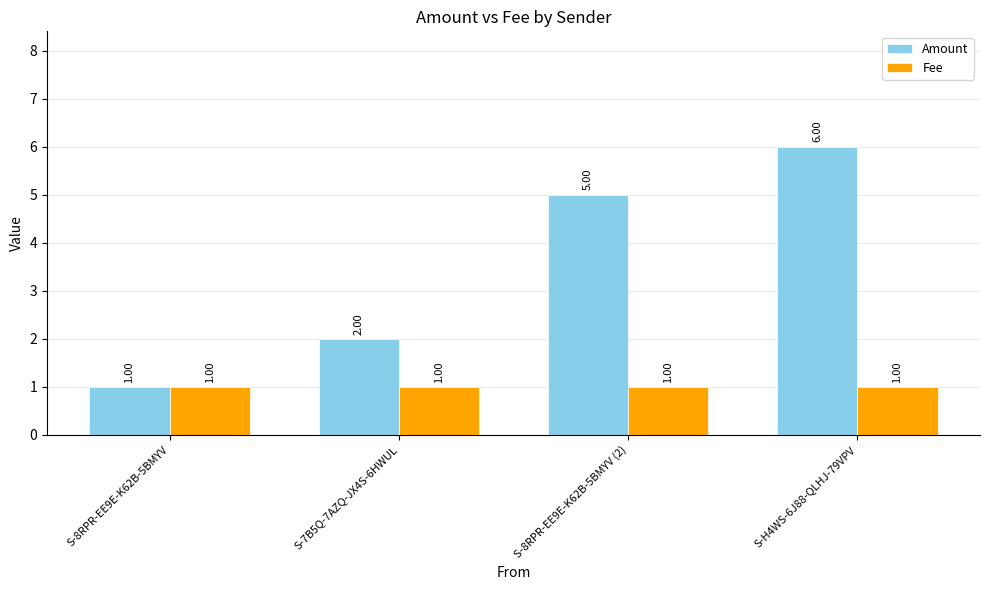

Rank the series at S-H4WS-6J88-QLHJ-79VPV from lowest to highest value.

Fee, Amount